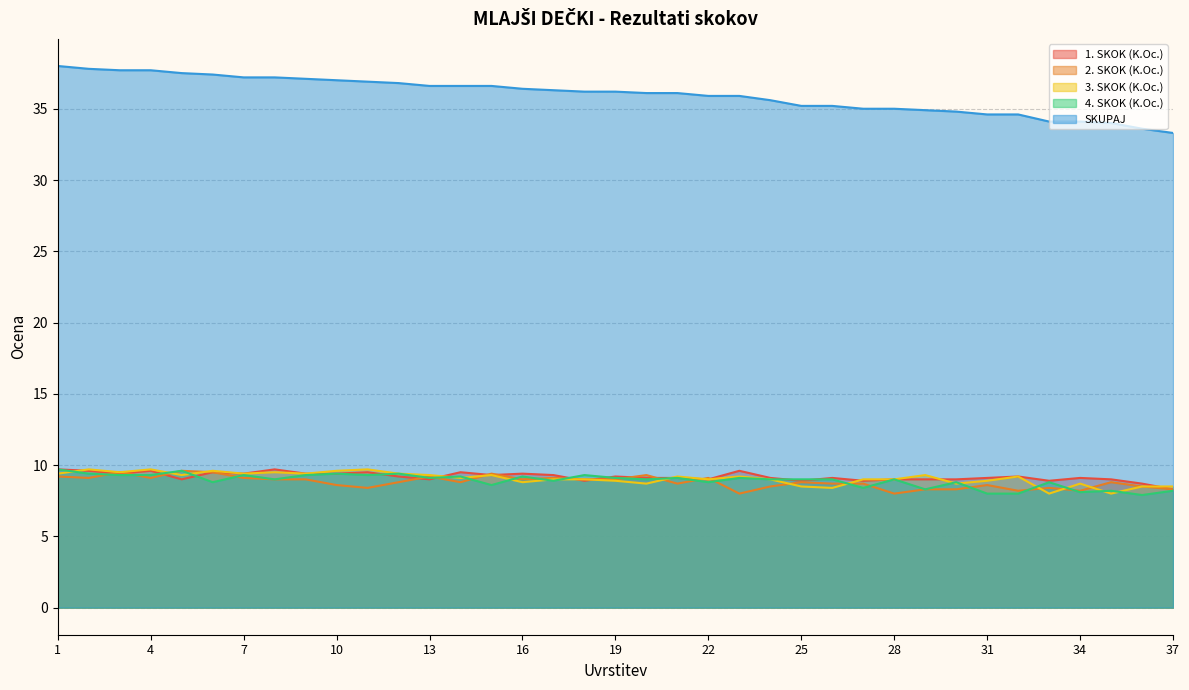

Between 3 and 9, which is larger?

3